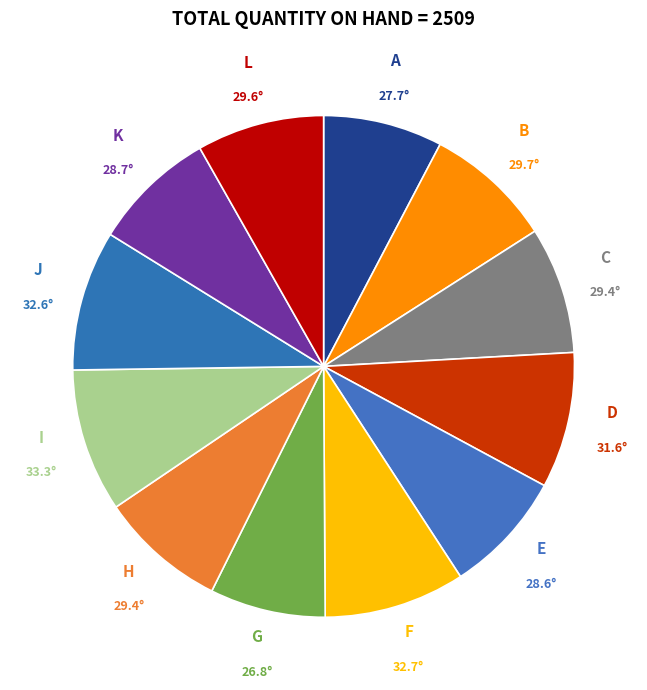

How many segments does this pie chart have?

12